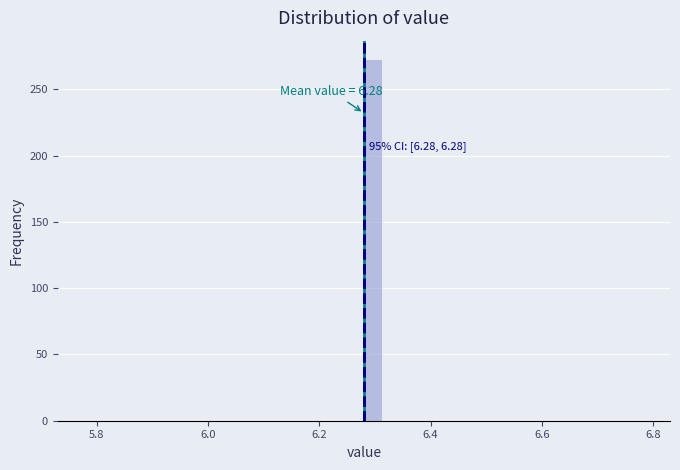

Around what value on the x-axis is the tallest bar? Give the approximate position of its centre, as read against the axis.

6.30